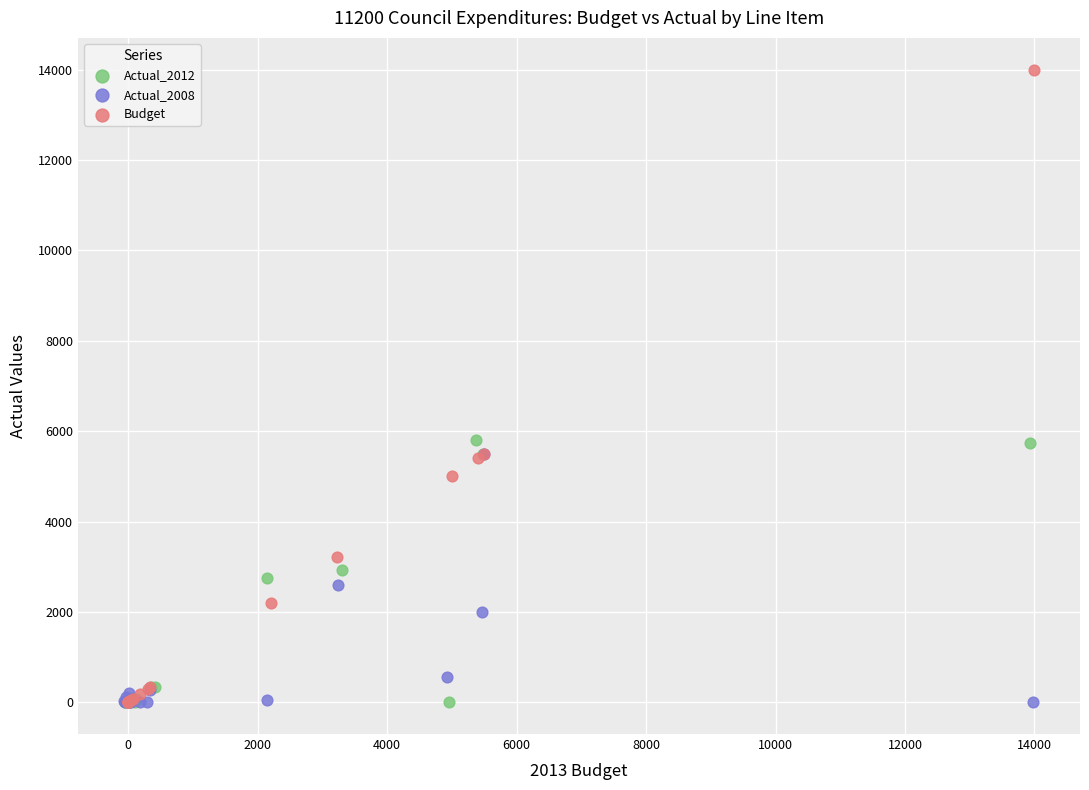

Which series contains the highest Y value?

Budget